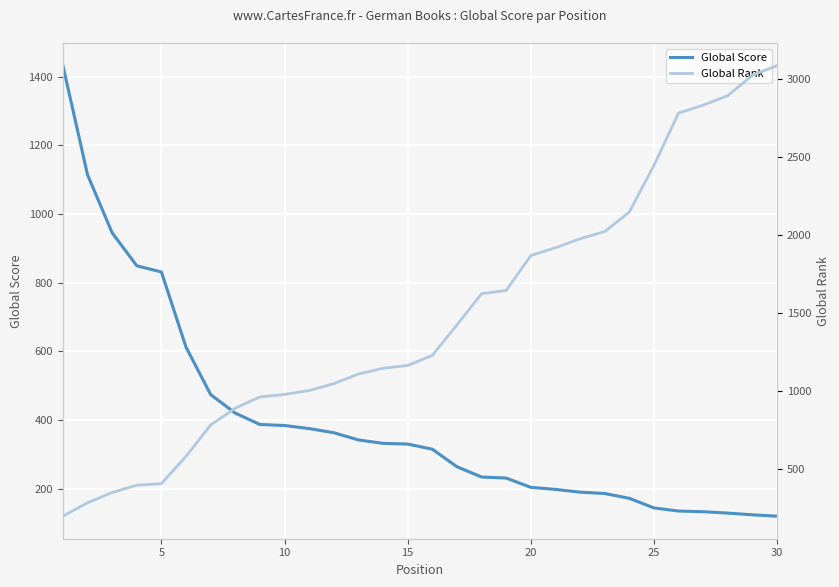

What is the maximum value for Global Score?

1432